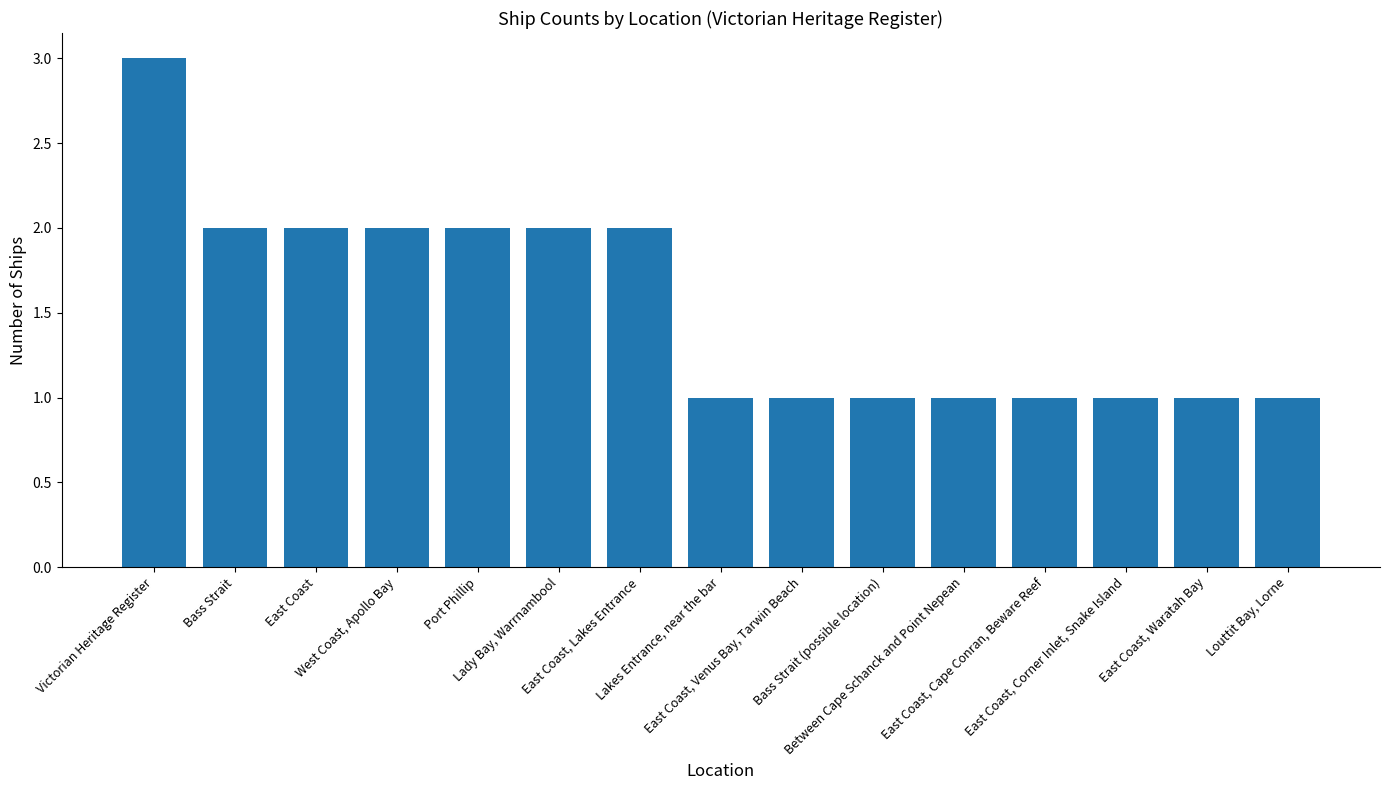

True or false: the data shows 0 at East Coast, Venus Bay, Tarwin Beach.

False